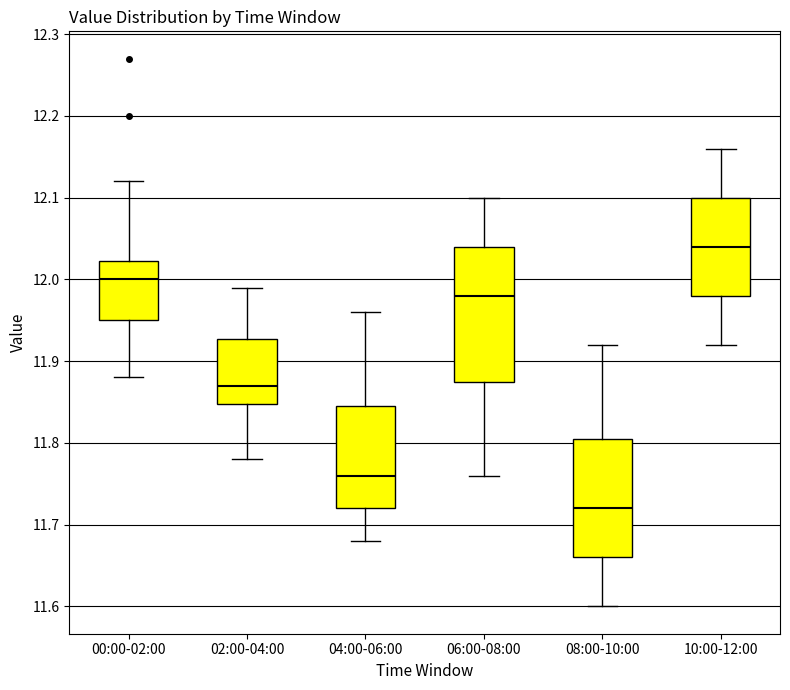

Where does the lower whisker of the box for 06:00-08:00 end on the y-axis? The values are not printed on the chart, so give them approximately, as read against the axis.

11.76